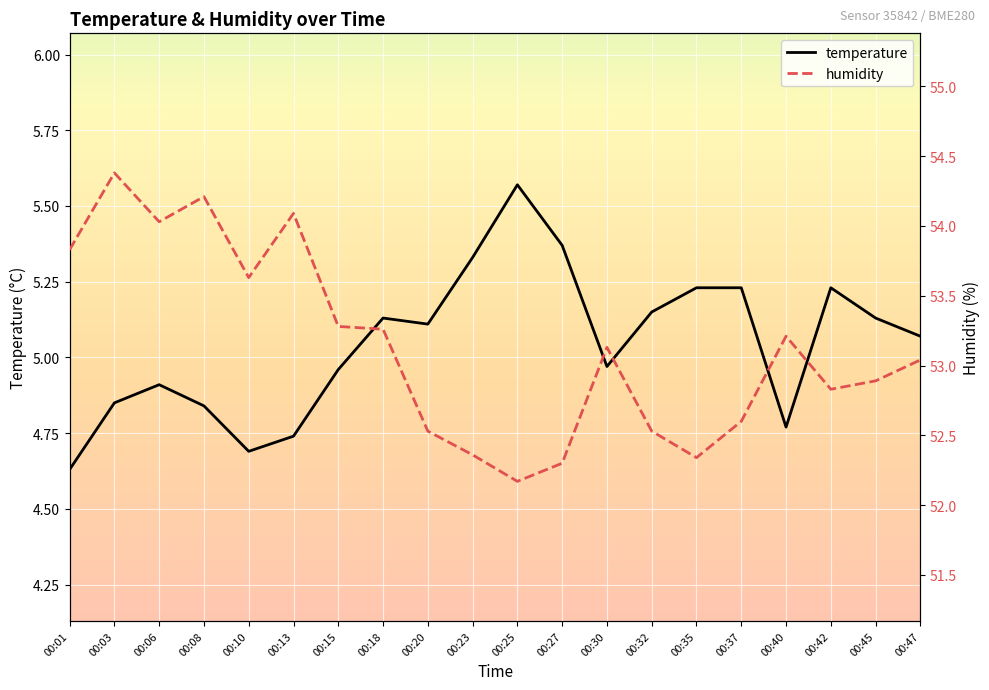

Which series changed the most between 00:20 and 00:45?

humidity